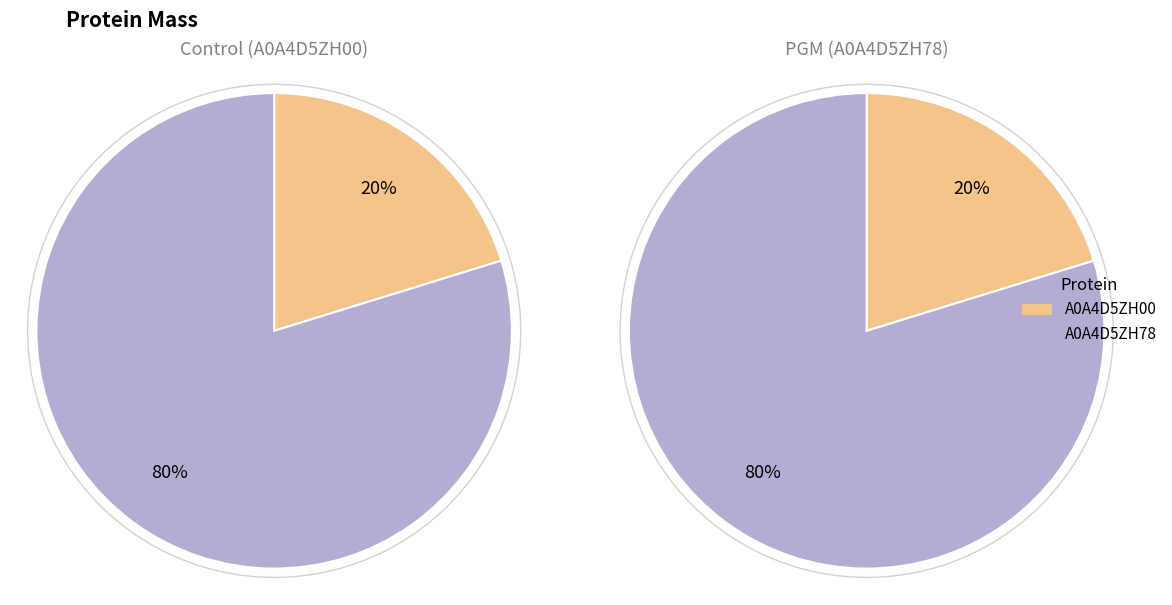

What is the smallest slice in the pie chart?

A0A4D5ZH00_9VIRU Uncharacterized